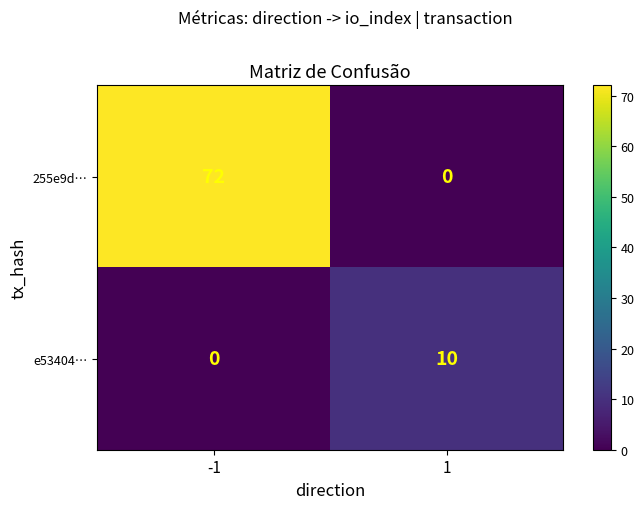

Which series has the widest spread of values?

255e9d…